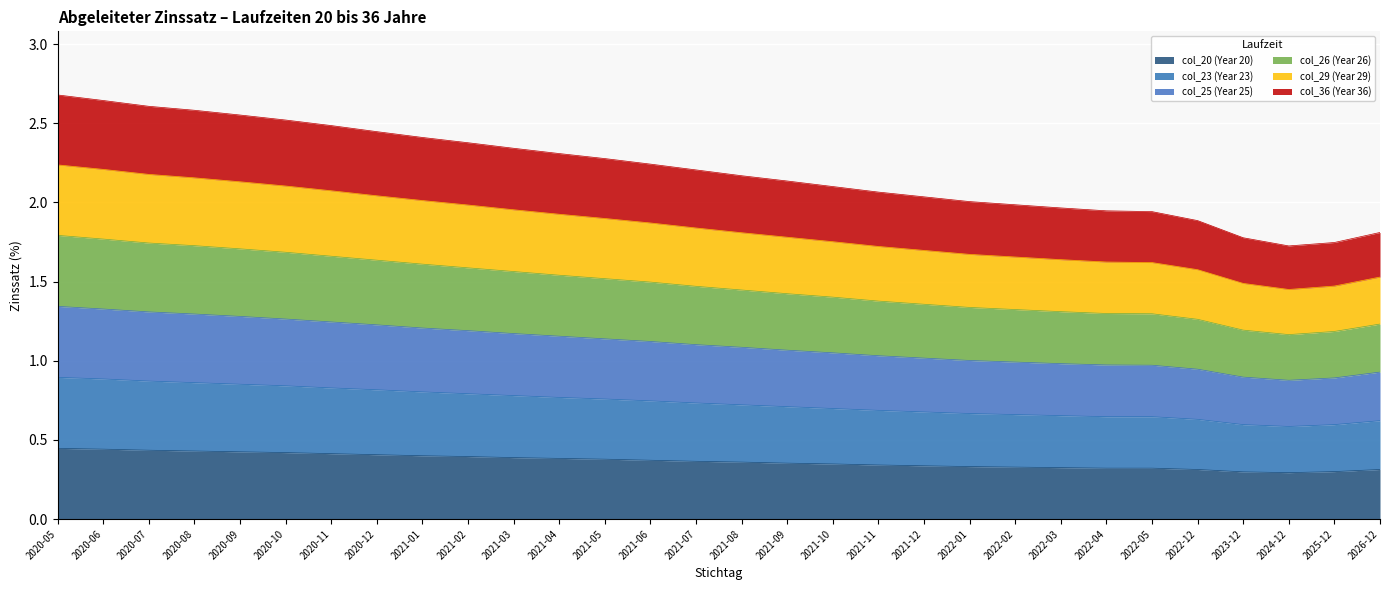

How many lines are shown in the chart?

6